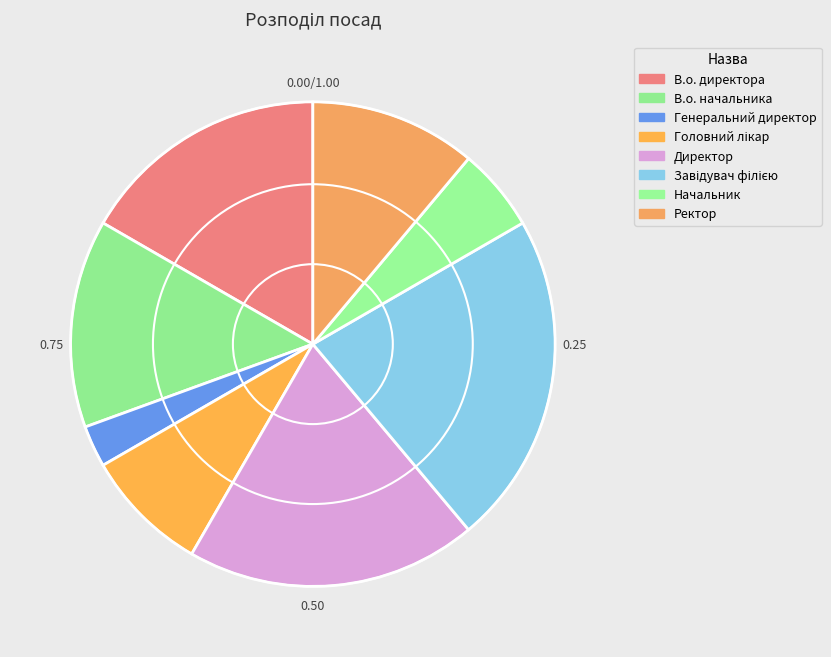

Is it true that Начальник is 6% of the pie?

True